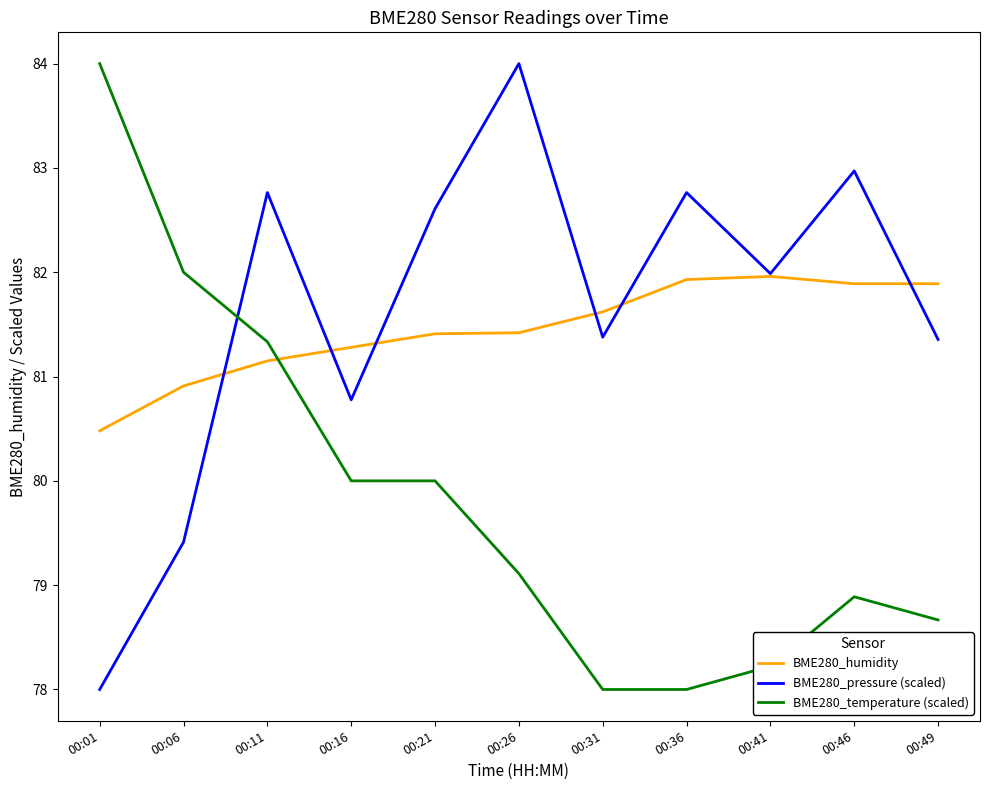

At which category is the sum across all series the highest?

00:11